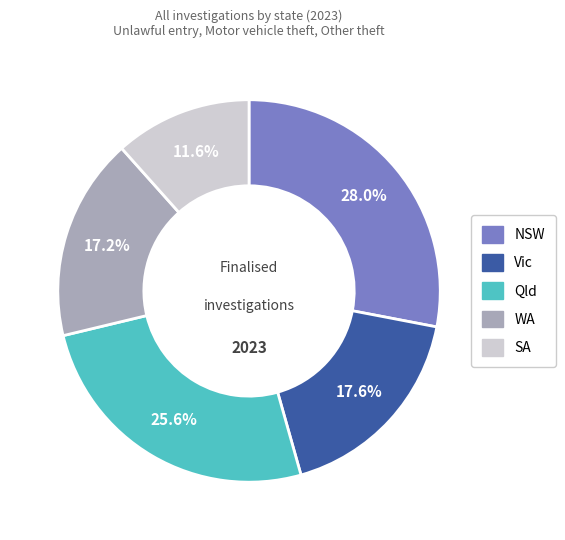

Is it true that Vic is 18% of the pie?

True